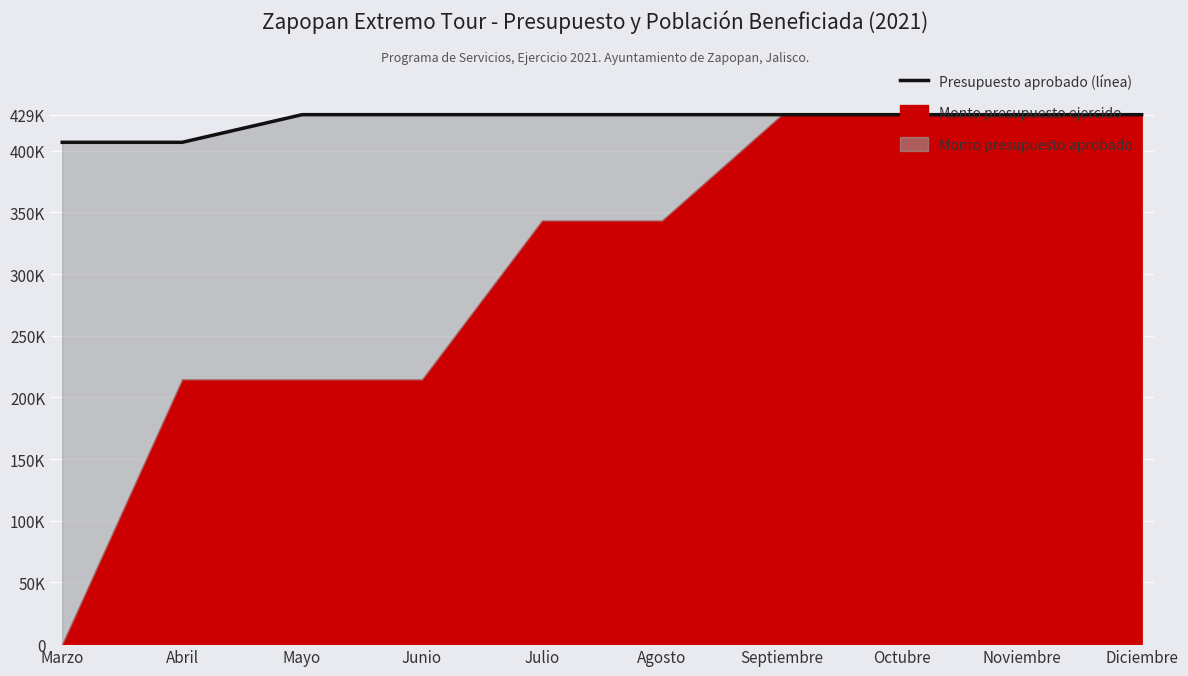

Rank the categories by value from highest to lowest.

Mayo, Junio, Julio, Agosto, Septiembre, Octubre, Noviembre, Diciembre, Marzo, Abril